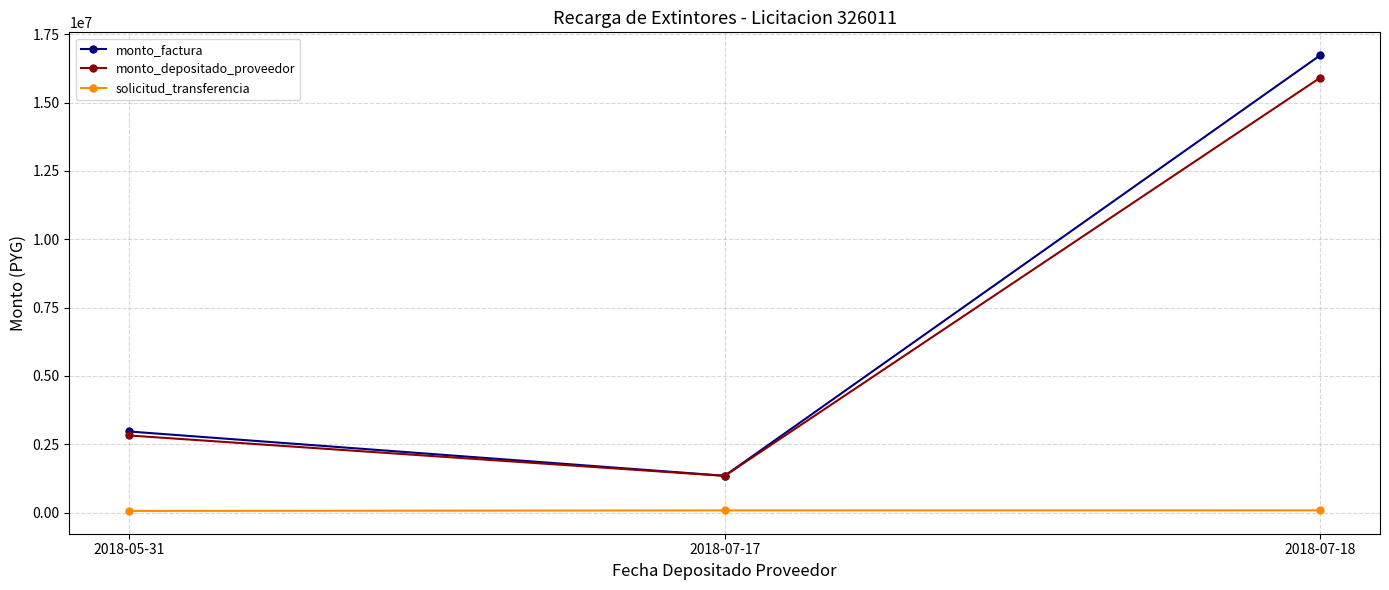

Which category has the lowest value in the monto_depositado_proveedor series?

2018-07-17